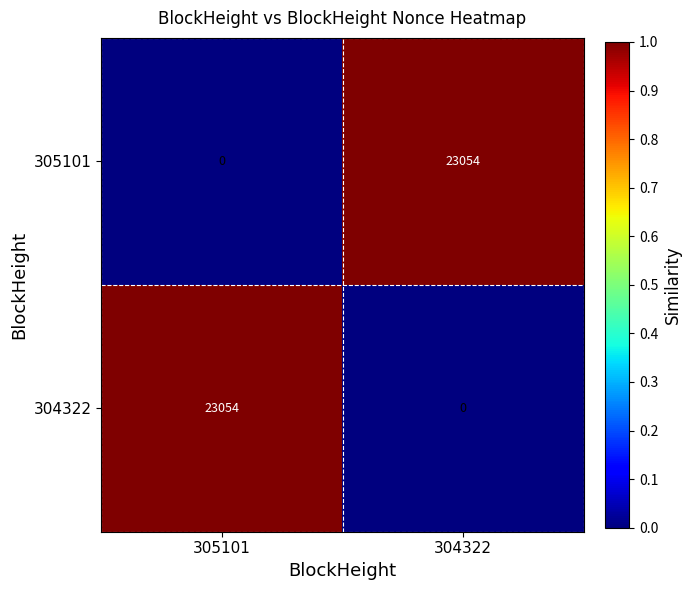

List the labels in order of 305101 value, largest first.

304322, 305101